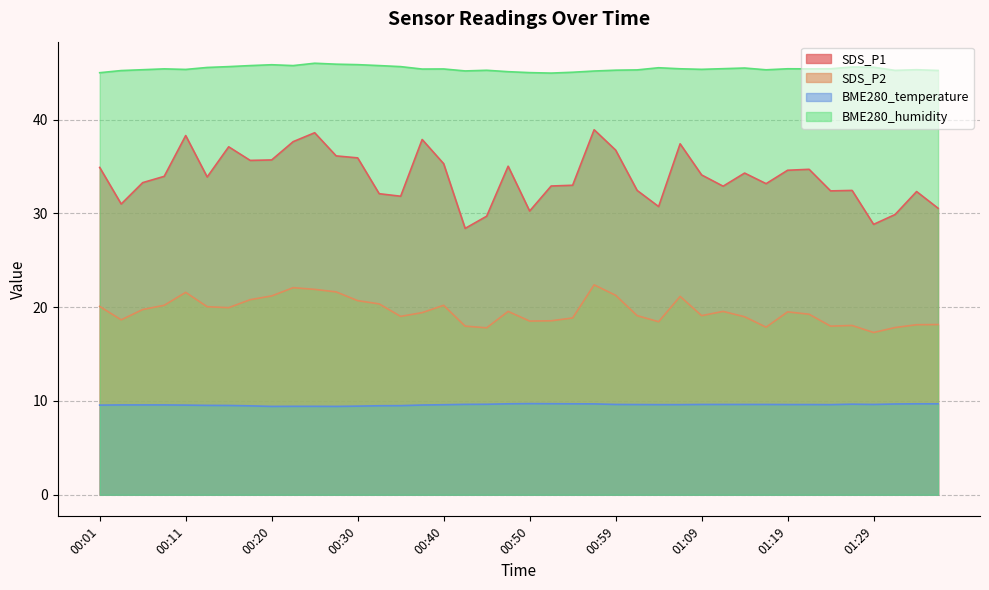

Rank the categories by BME280_humidity value from lowest to highest.

00:52, 00:01, 00:50, 00:54, 00:47, 00:57, 00:42, 00:03, 01:36, 01:31, 00:45, 00:59, 01:02, 01:17, 00:06, 01:34, 00:11, 01:09, 00:37, 00:40, 00:08, 01:22, 01:07, 01:19, 01:24, 01:12, 01:14, 01:04, 00:13, 01:29, 01:26, 00:16, 00:35, 00:18, 00:23, 00:32, 00:20, 00:30, 00:28, 00:25